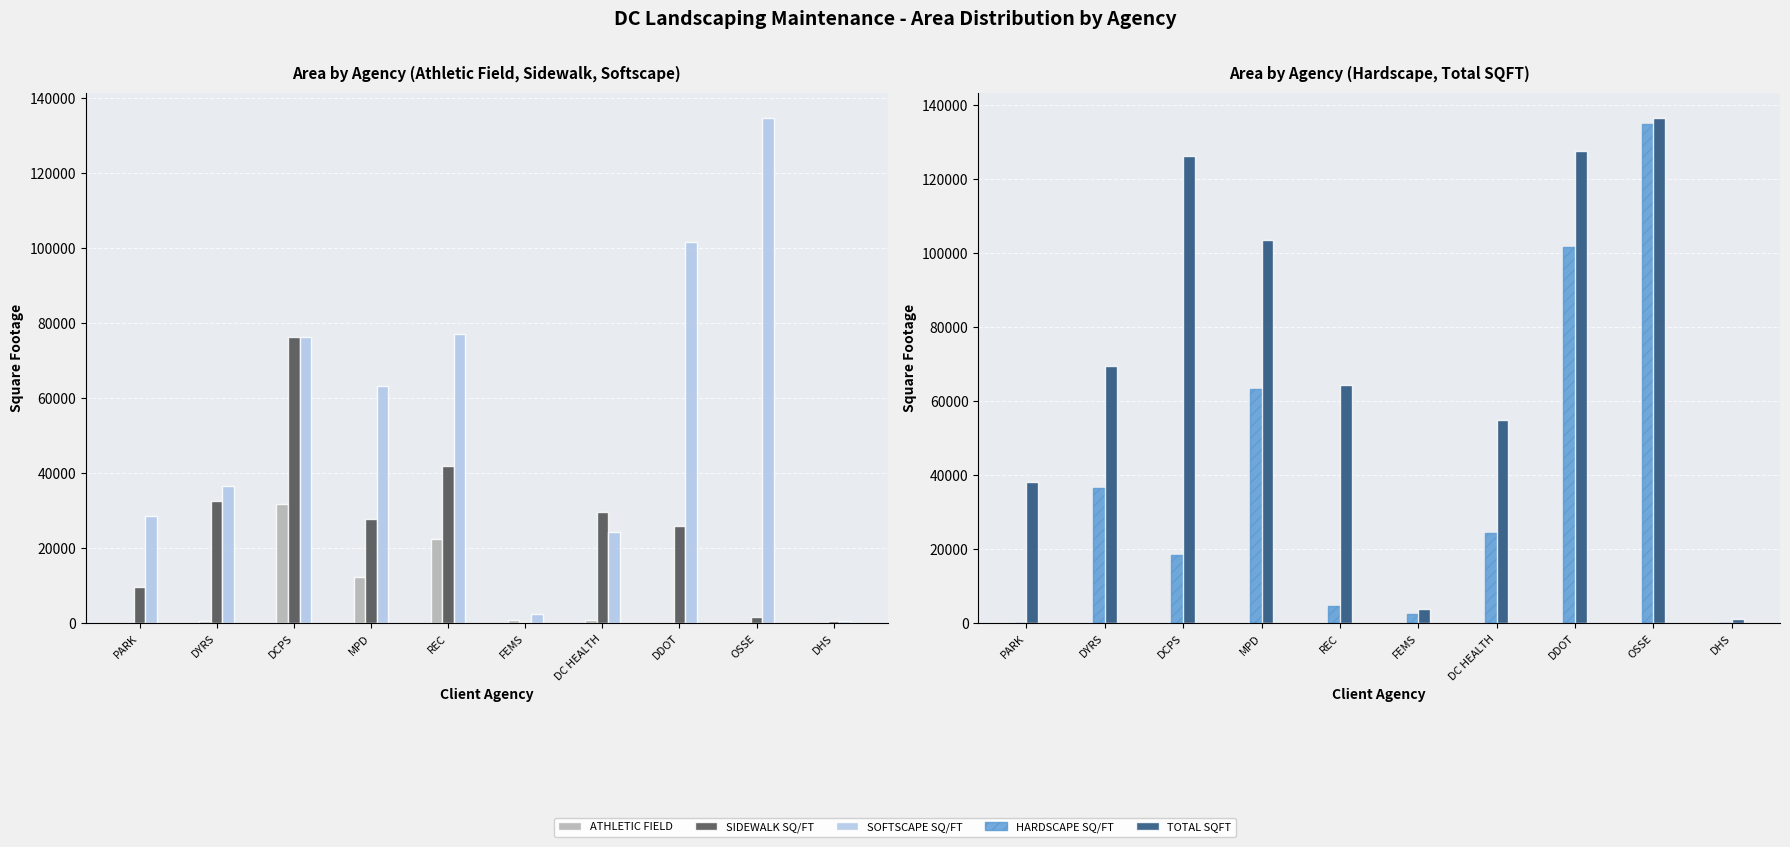

At which category is the sum across all series the highest?

OSSE